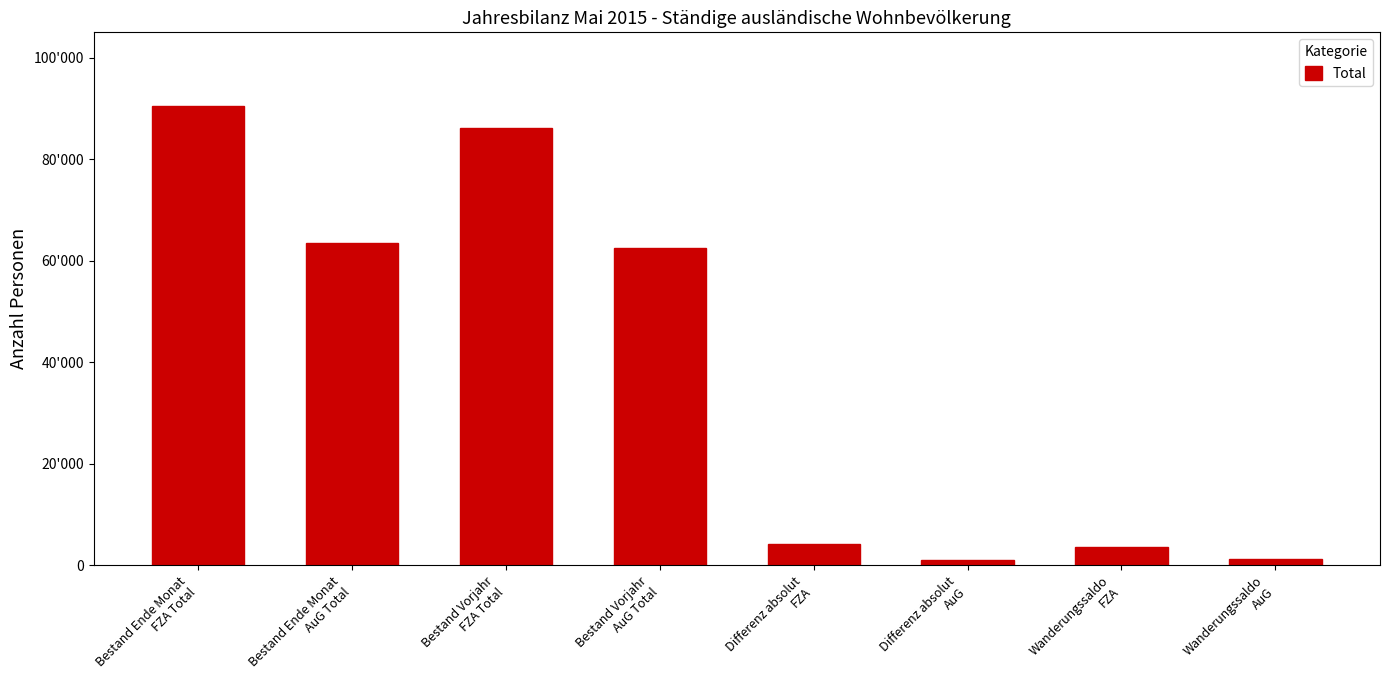

Where does the data first go above 62526?

Bestand Ende Monat
FZA Total